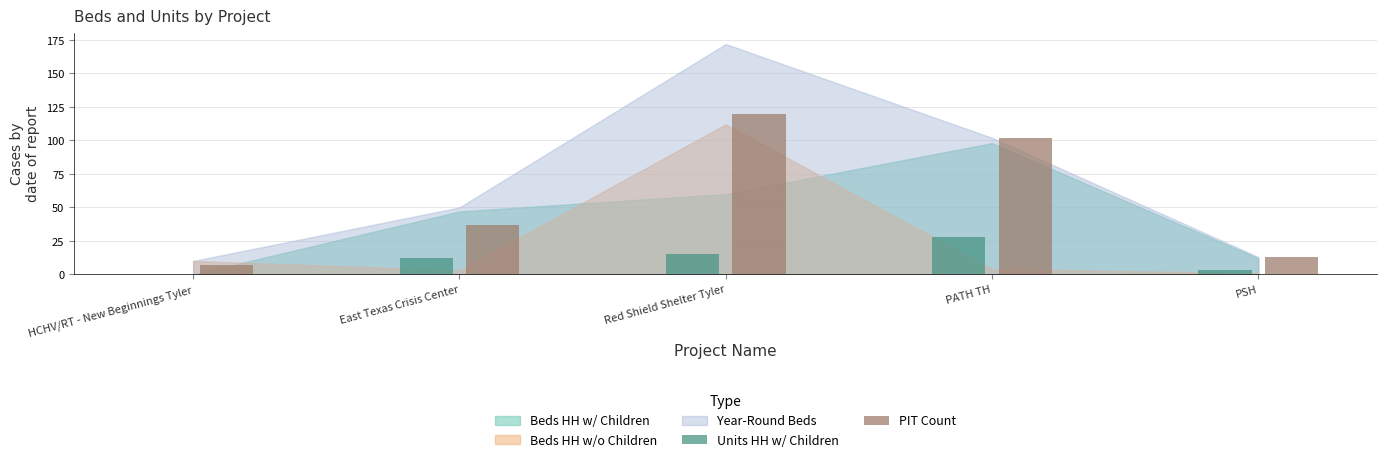

Read the PIT Count value at HCHV/RT - New Beginnings Tyler, to the nearest 5.

5